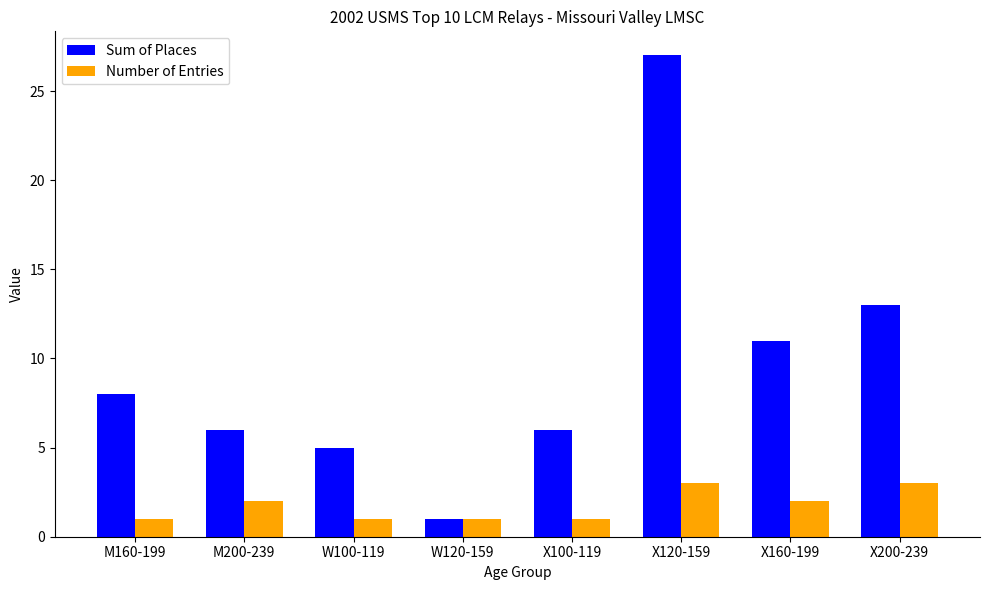

How many data points does each series have?

8